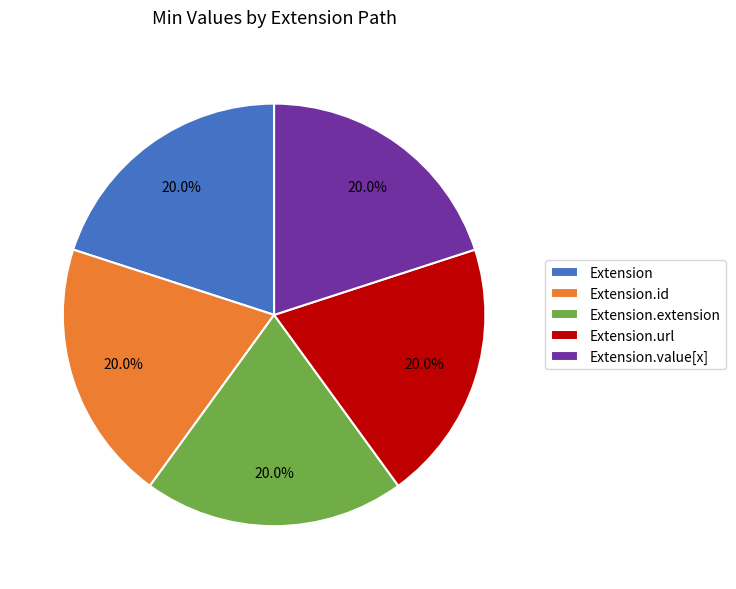

How many slices are in this pie chart?

5